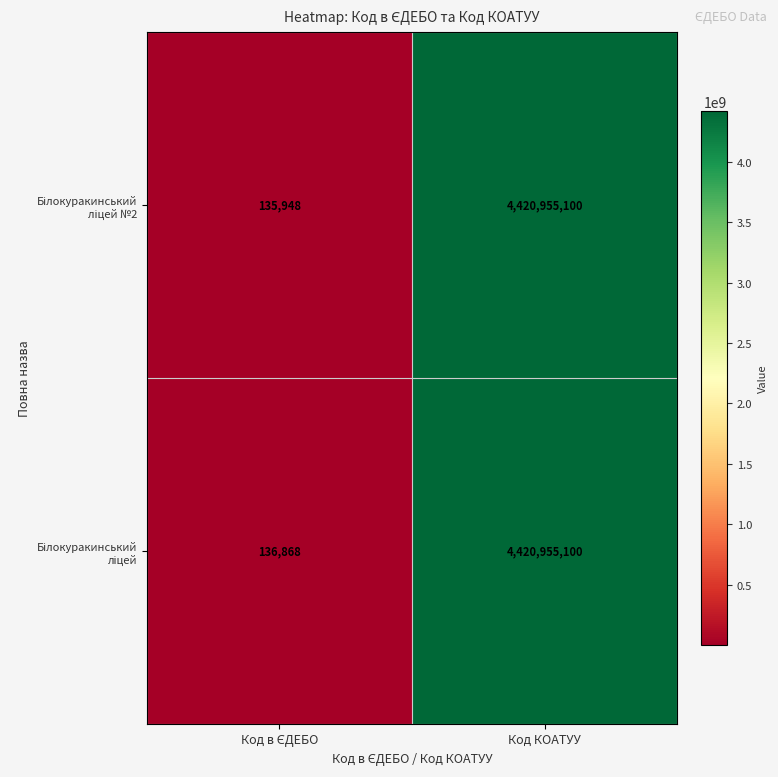

At which category is the sum across all series the highest?

Код КОАТУУ